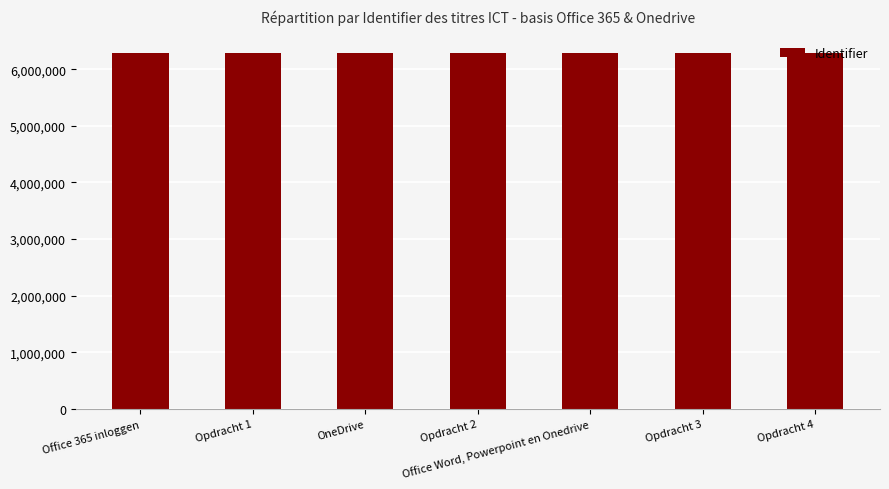

What is the minimum value shown in the chart?

6282534